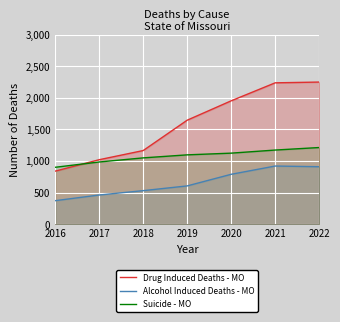

How many lines are shown in the chart?

3